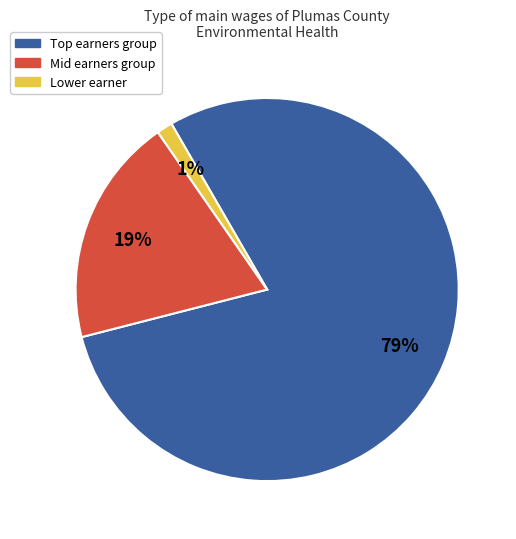

The Mid earners group slice represents 19% of the pie. True or false?

True